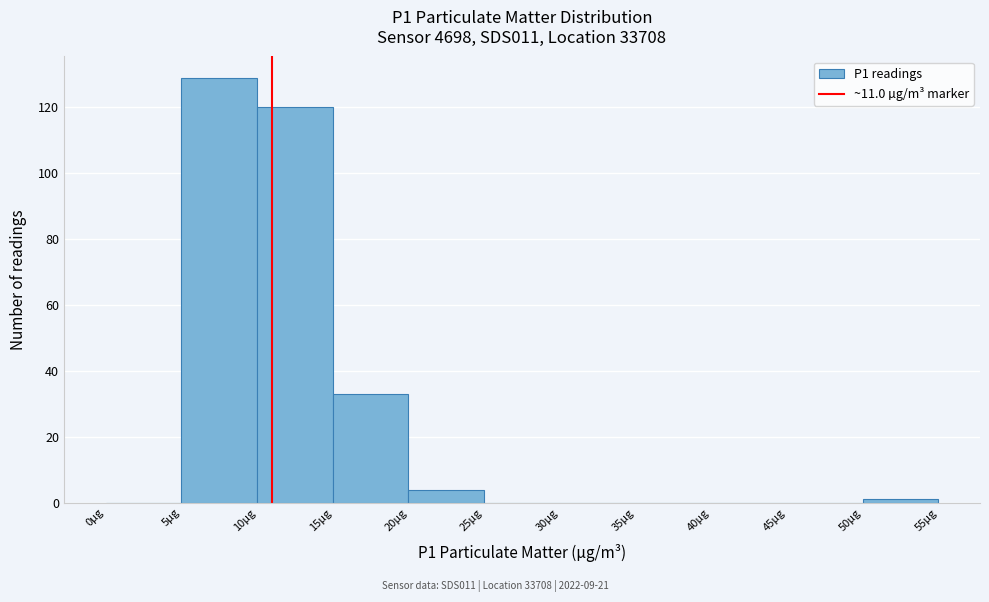

How tall is the bar that spans 15 to 20 on the x-axis? The values are not printed on the chart, so give them approximately, as read against the axis.

34